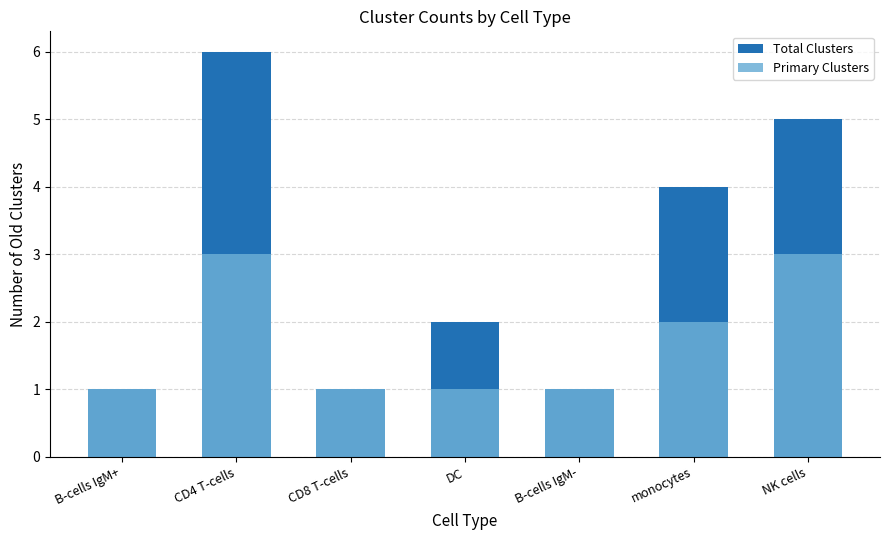

List the labels in order of Primary Clusters value, largest first.

CD4 T-cells, NK cells, monocytes, B-cells IgM+, CD8 T-cells, DC, B-cells IgM-